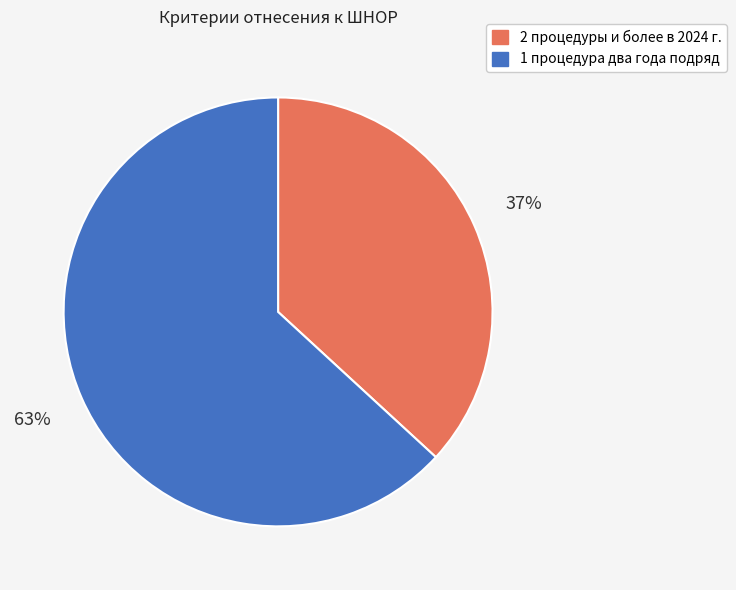

Is there a majority slice in this chart?

Yes